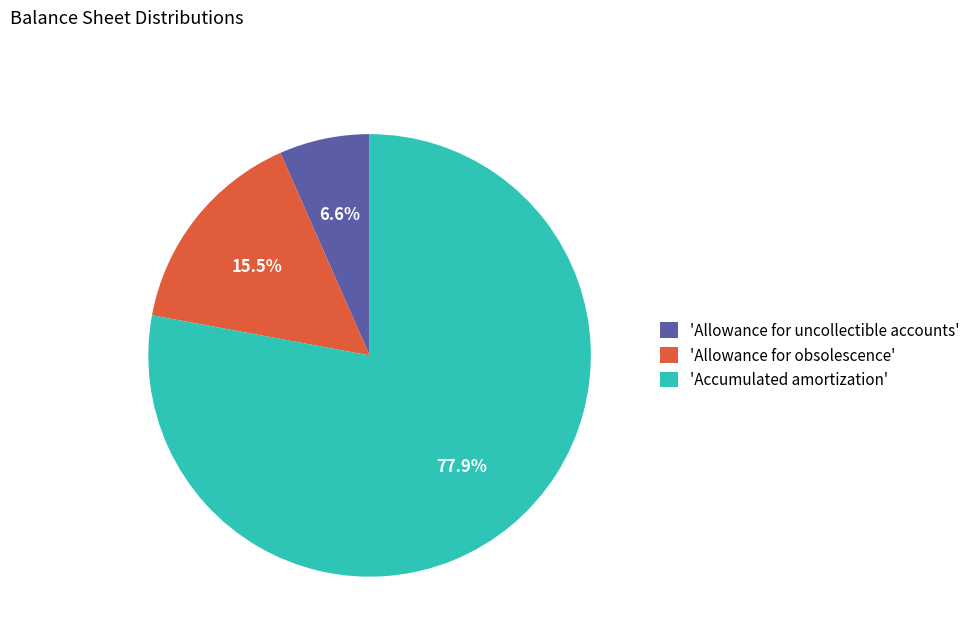

Combined, what portion of the pie is 'Allowance for obsolescence' and 'Accumulated amortization'?

93.4%